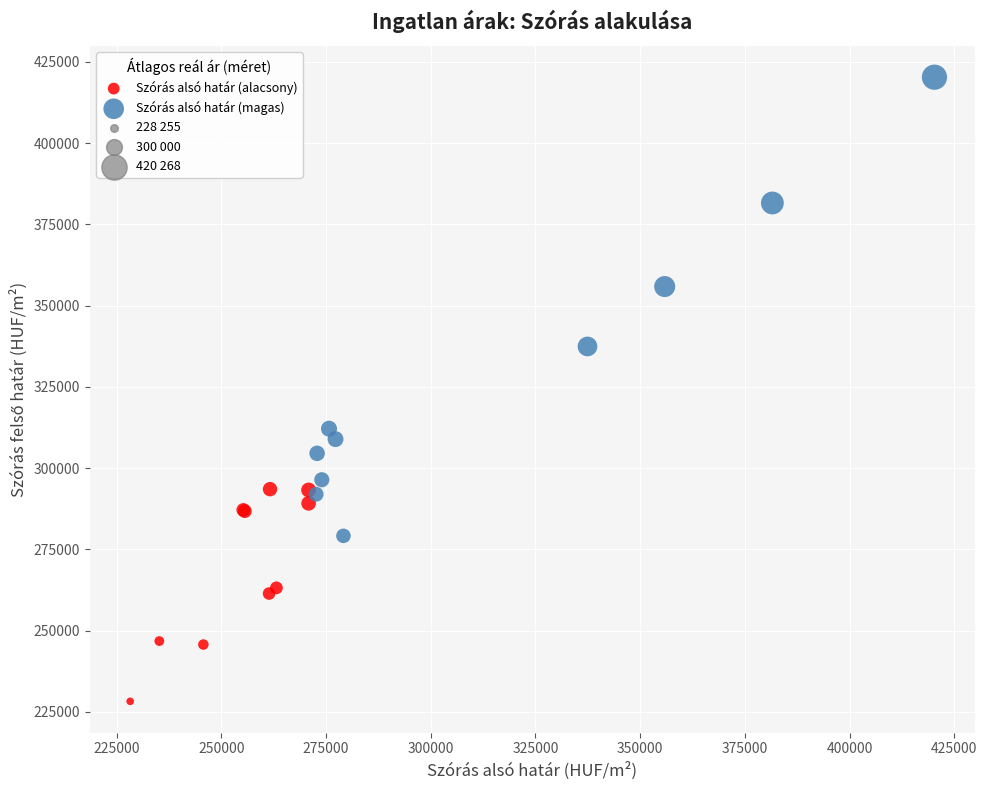

Which series reaches the minimum Y coordinate?

Szórás alsó határ (alacsony)